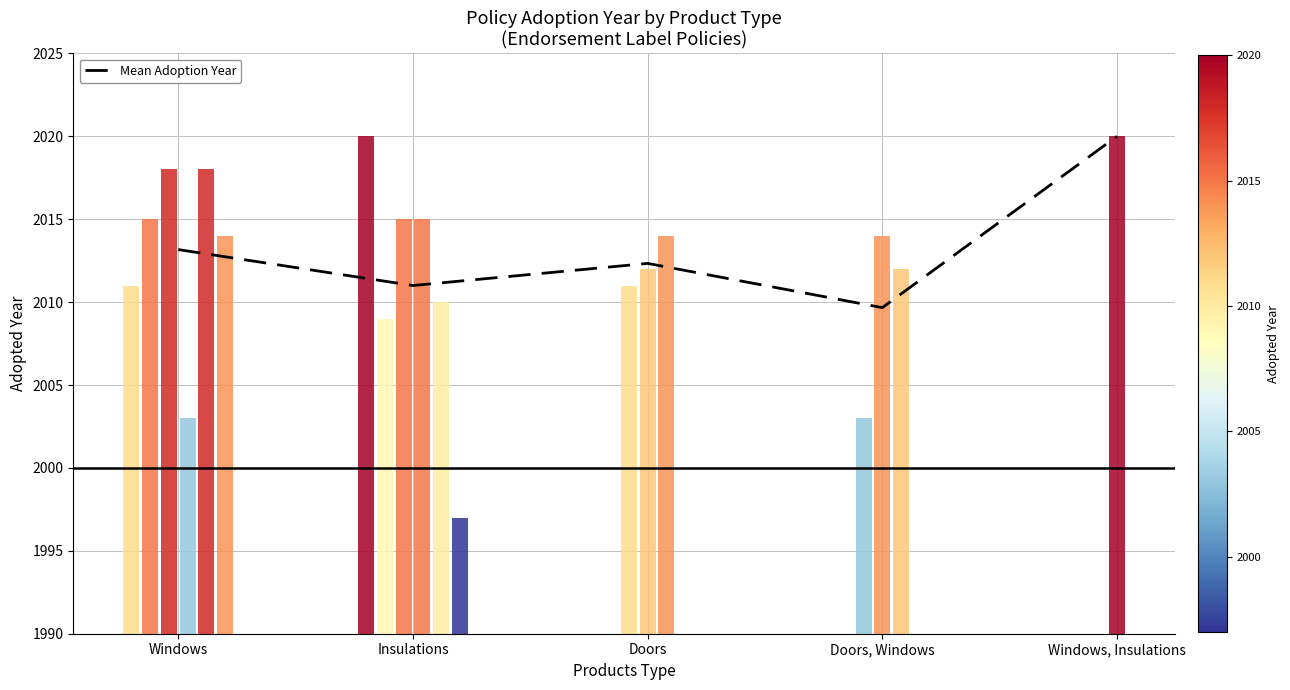

What is the average value?

2013.2